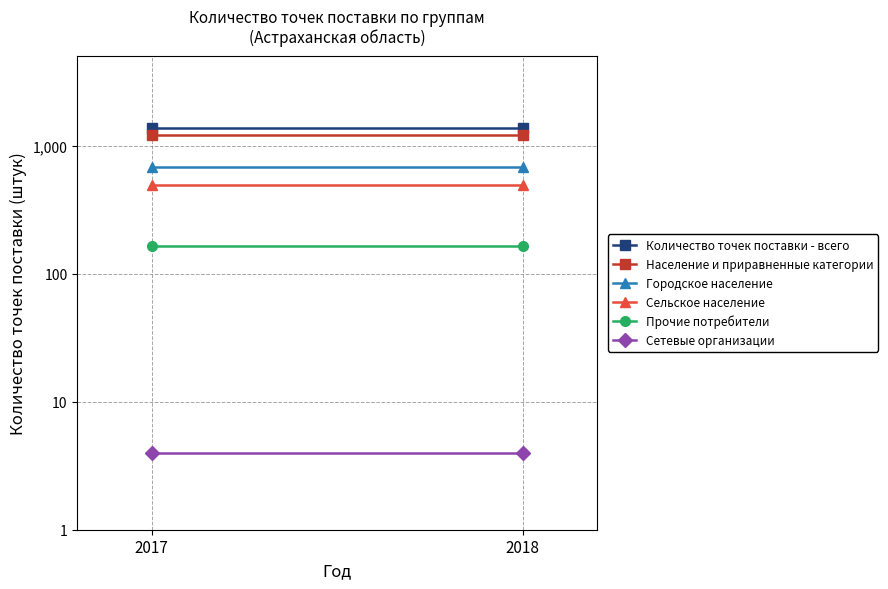

Where is Население и приравненные категории nearest to the value 1218?

2017